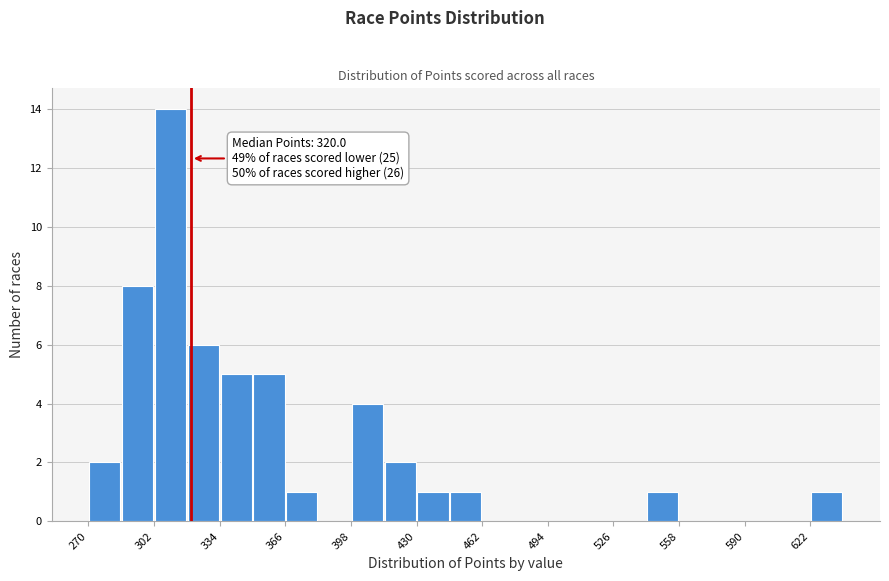

Read against the x-axis, roughly where is the centre of the tallest bar?

310